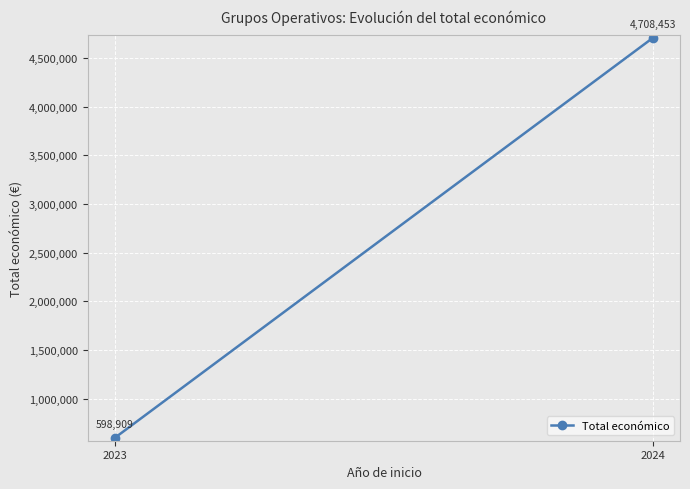

Which category has the highest value across all series?

2024